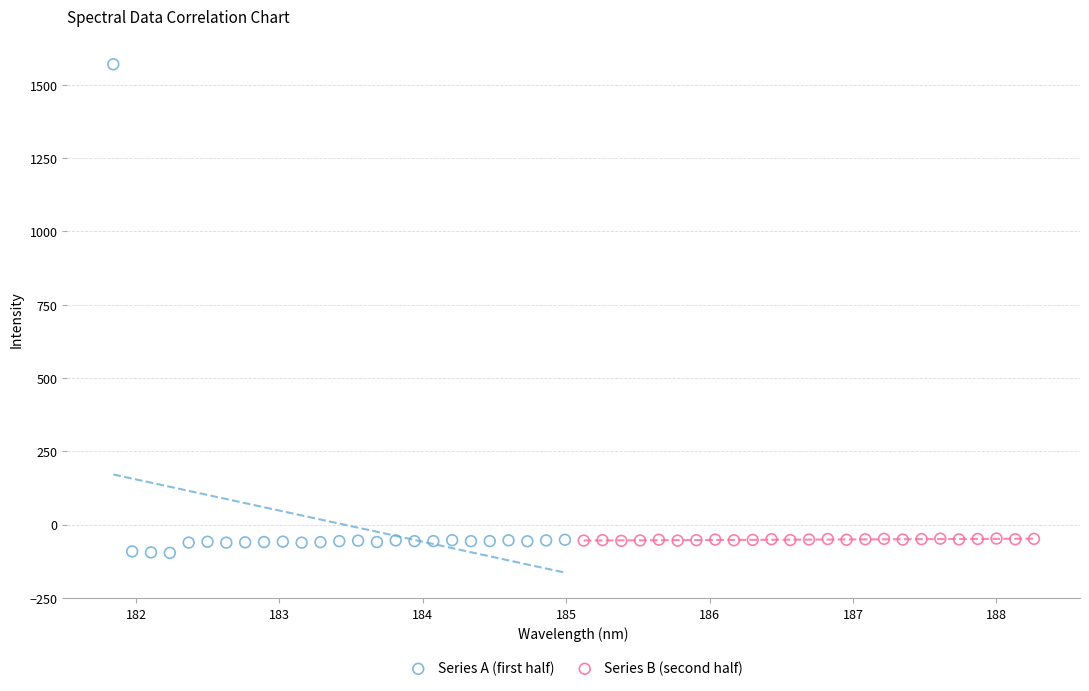

Which series has the largest Y range (max minus min)?

Series A (first half)